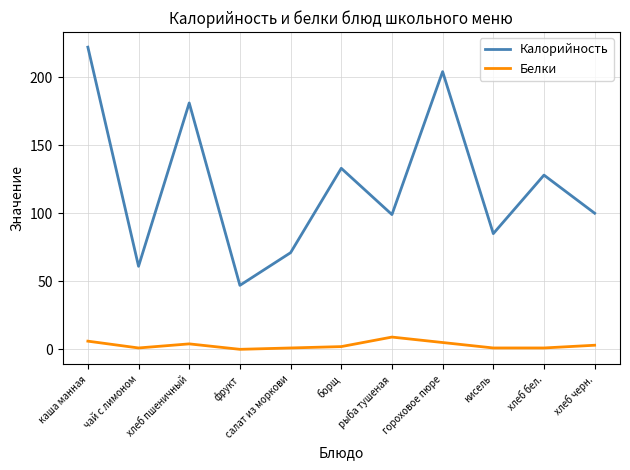

What is the difference between the Калорийность values at кисель and рыба тушеная?

14